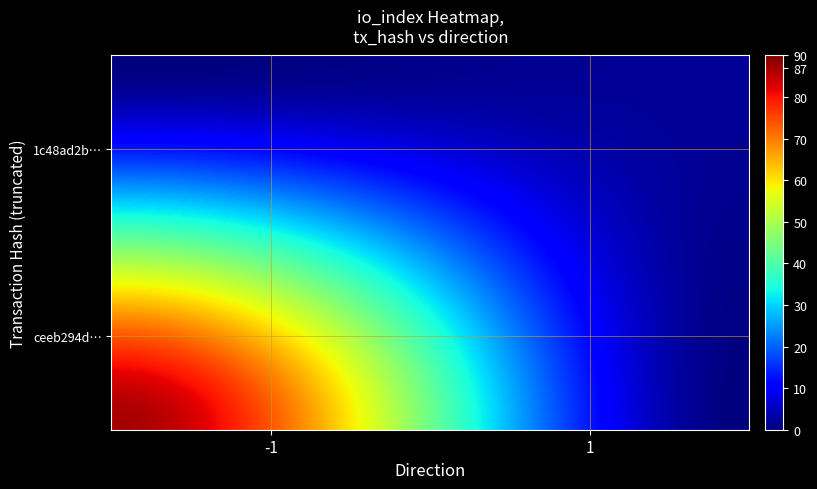

Reading right to left, list all the values displayed in this chart.

ceeb294d224399c5f53aaa3f584c775efe9b68a: 87	-1
1c48ad2b9b8cdca013cde94dc968281b104d47f: 2	1